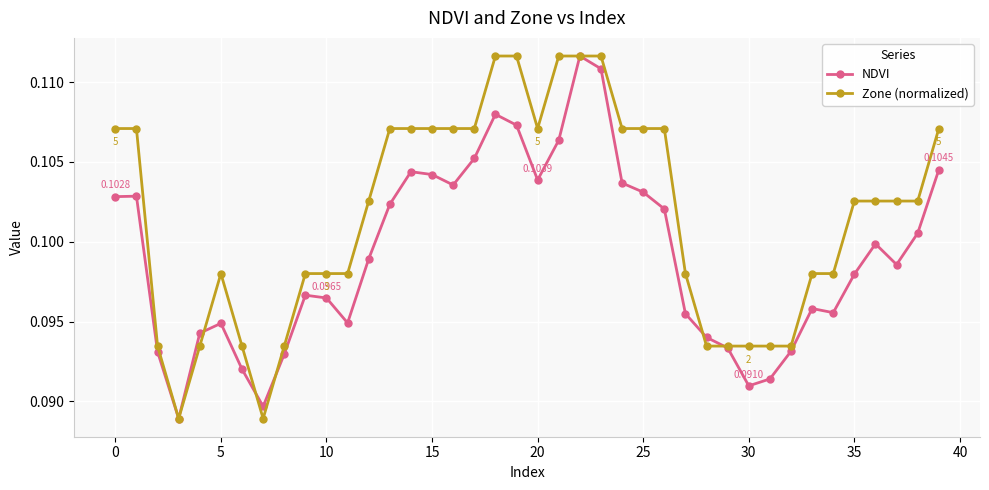

List the series in order of their overall mean, highest first.

Zone (normalized), NDVI